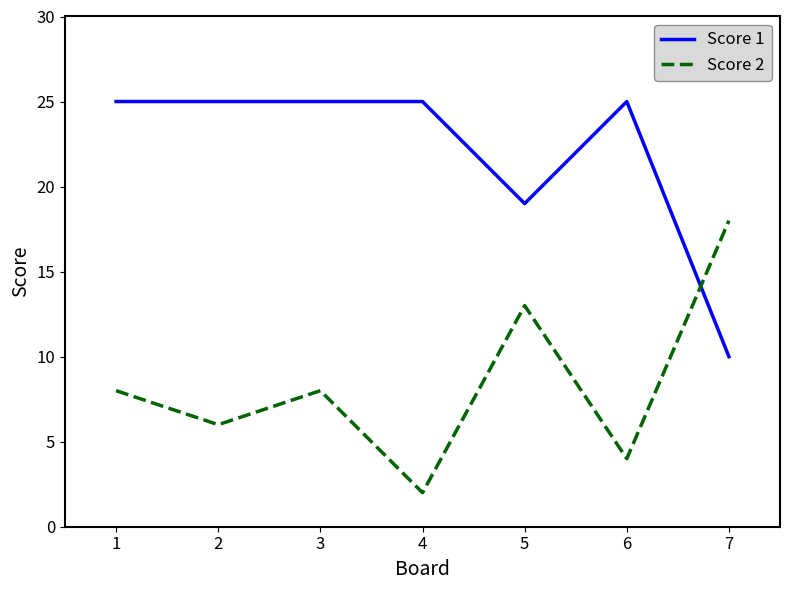

What is the spread (max minus min) of values at 3?

17